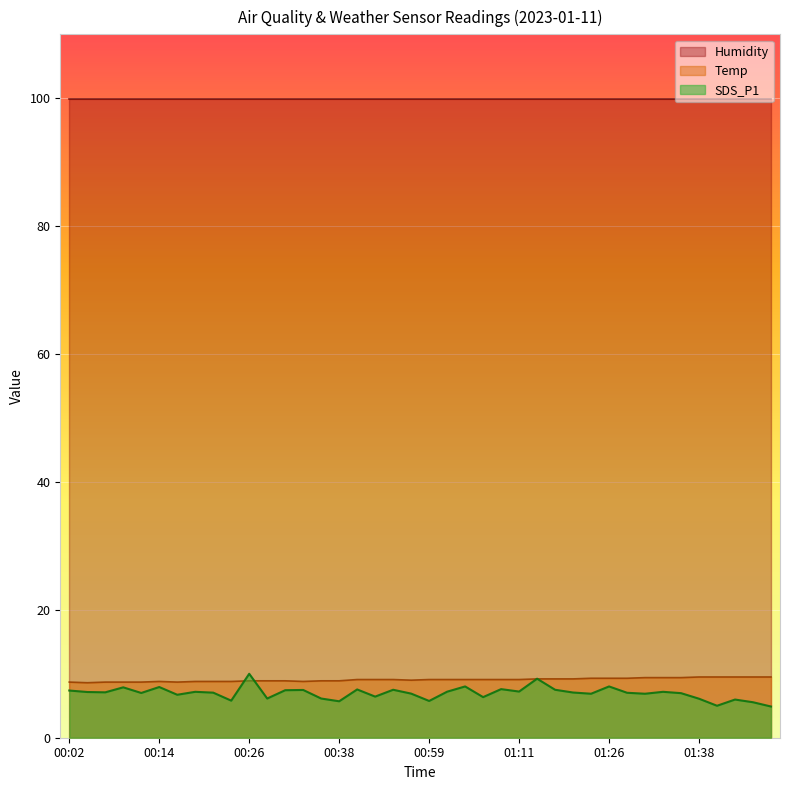

What position from the left is 00:09?

4